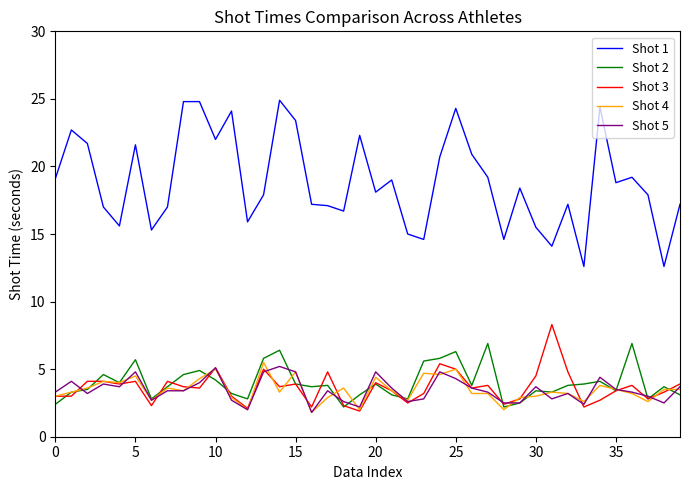

True or false: Shot 1 and Shot 3 intersect in this chart.

False